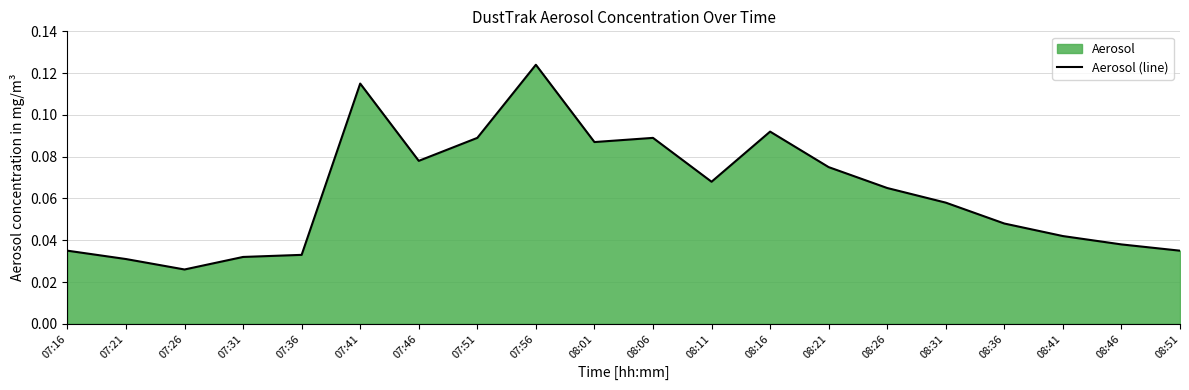

Is it true that the value at 08:26 is 0.1?

True